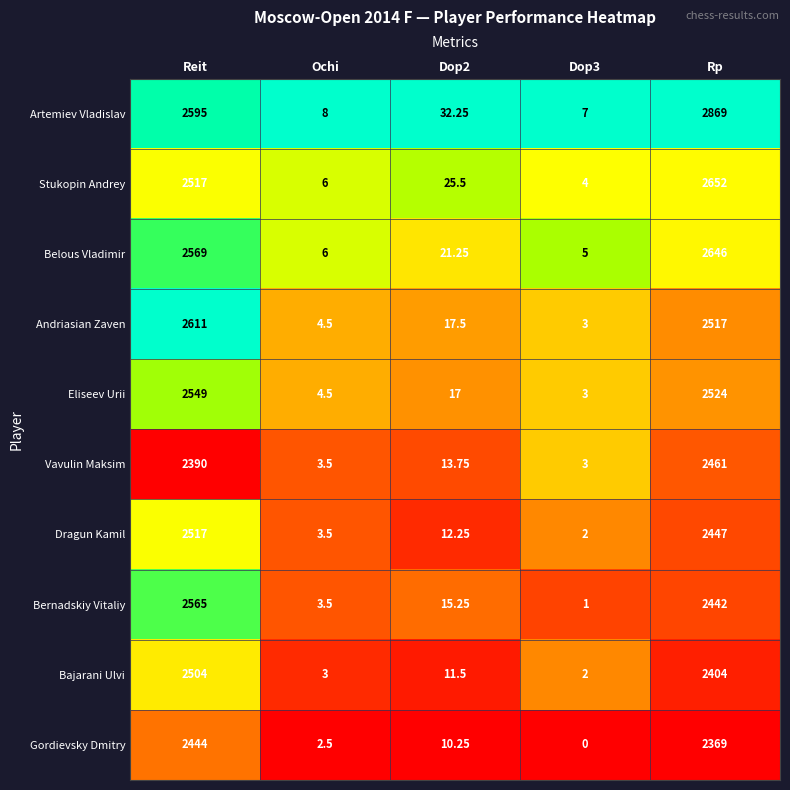

Between Reit and Rp, which series saw the biggest shift?

Artemiev Vladislav